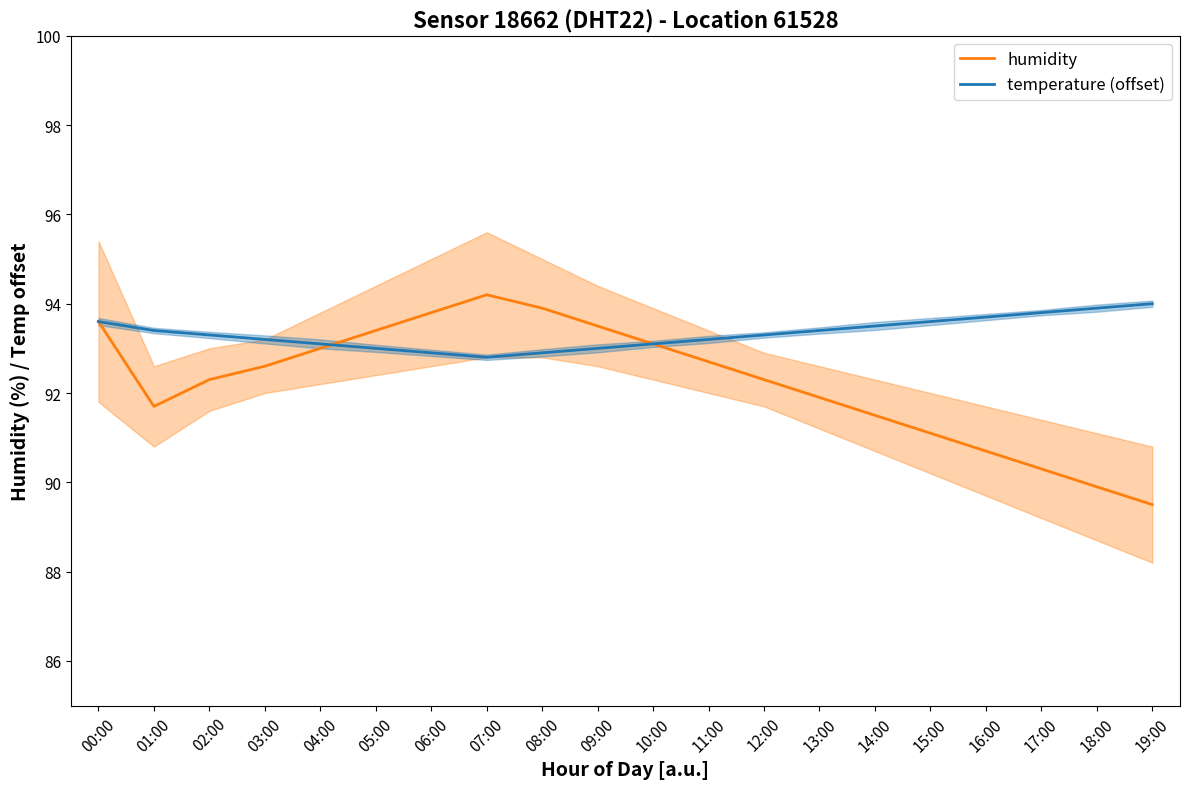

What is the highest value of the humidity series?

94.2